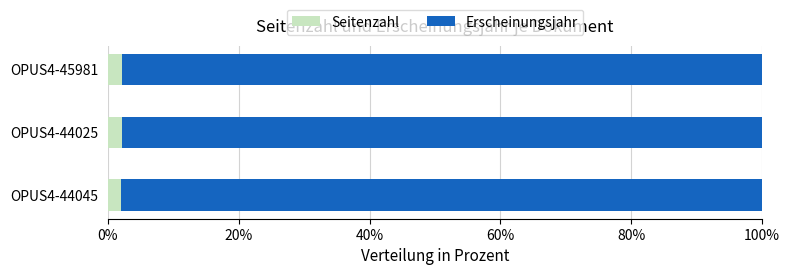

True or false: Seitenzahl has a value of 2.0 at OPUS4-44045.

True